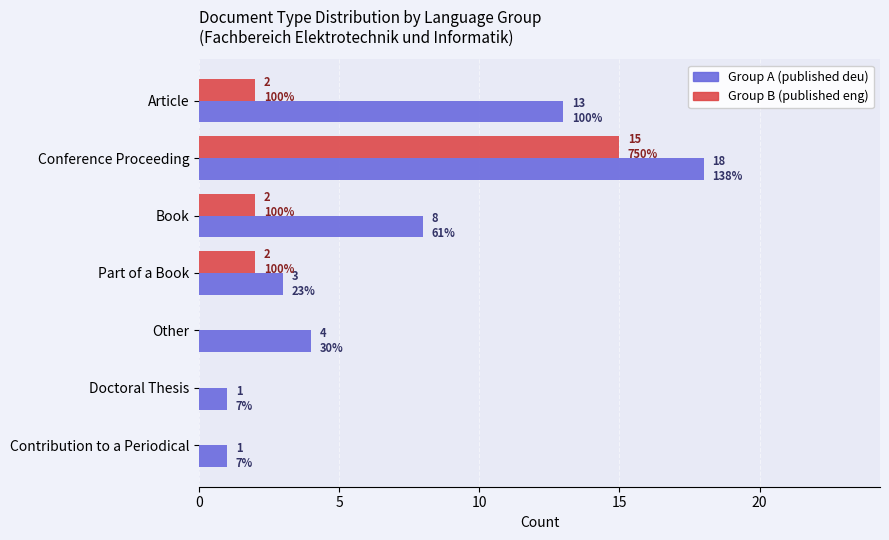

What are all the series names shown in the legend?

Group A (published deu), Group B (published eng)